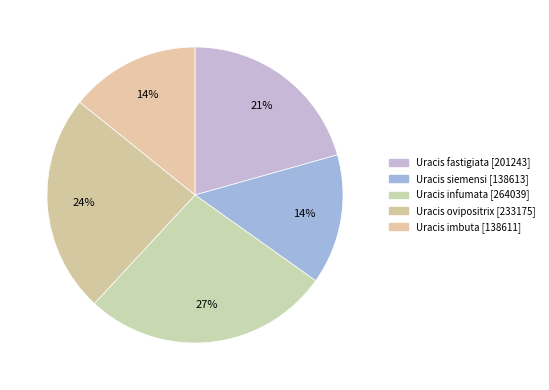

Count the number of slices in the pie.

5